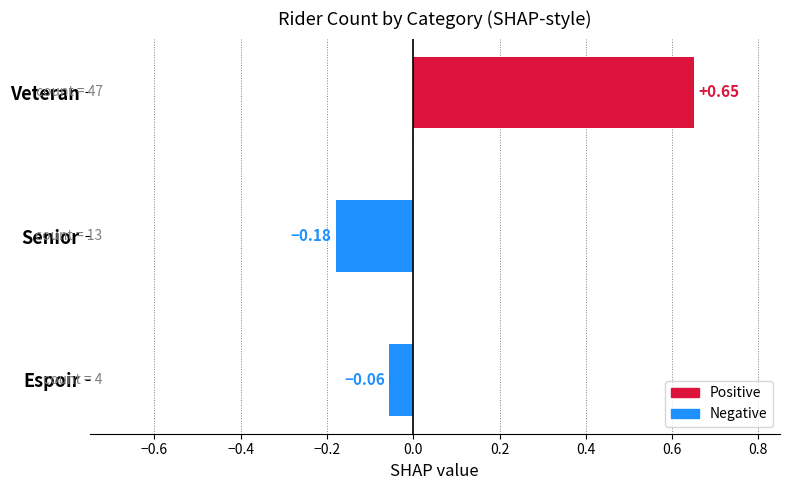

At which category does the chart reach its peak across all series?

Veteran